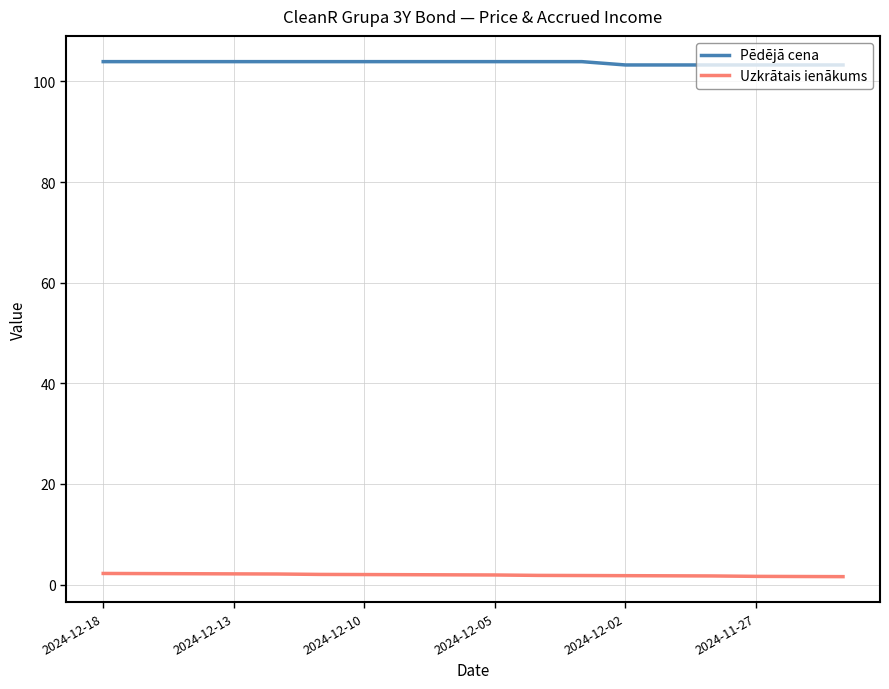

Does the chart display data point markers on the line(s)?

No